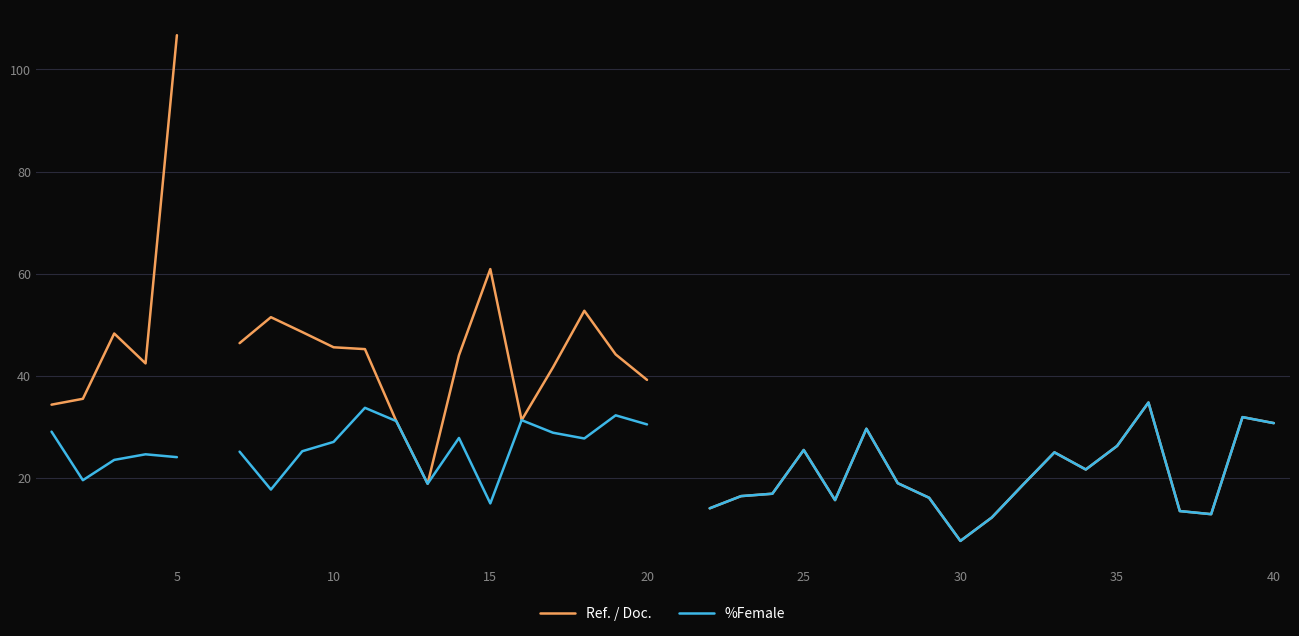

How many categories are shown in the chart?

40